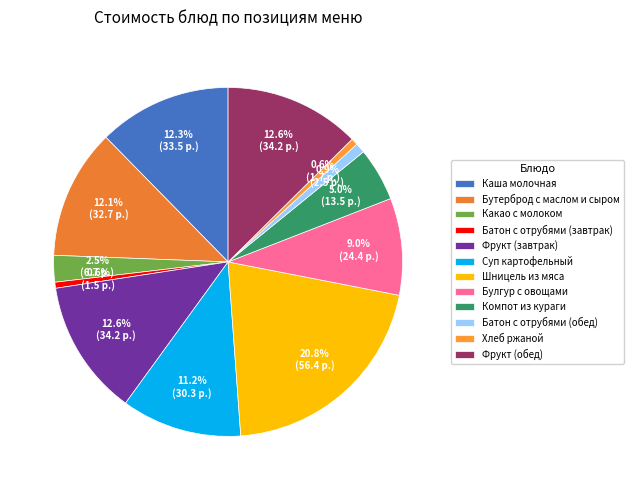

What is the largest slice in the pie chart?

Шницель из мяса